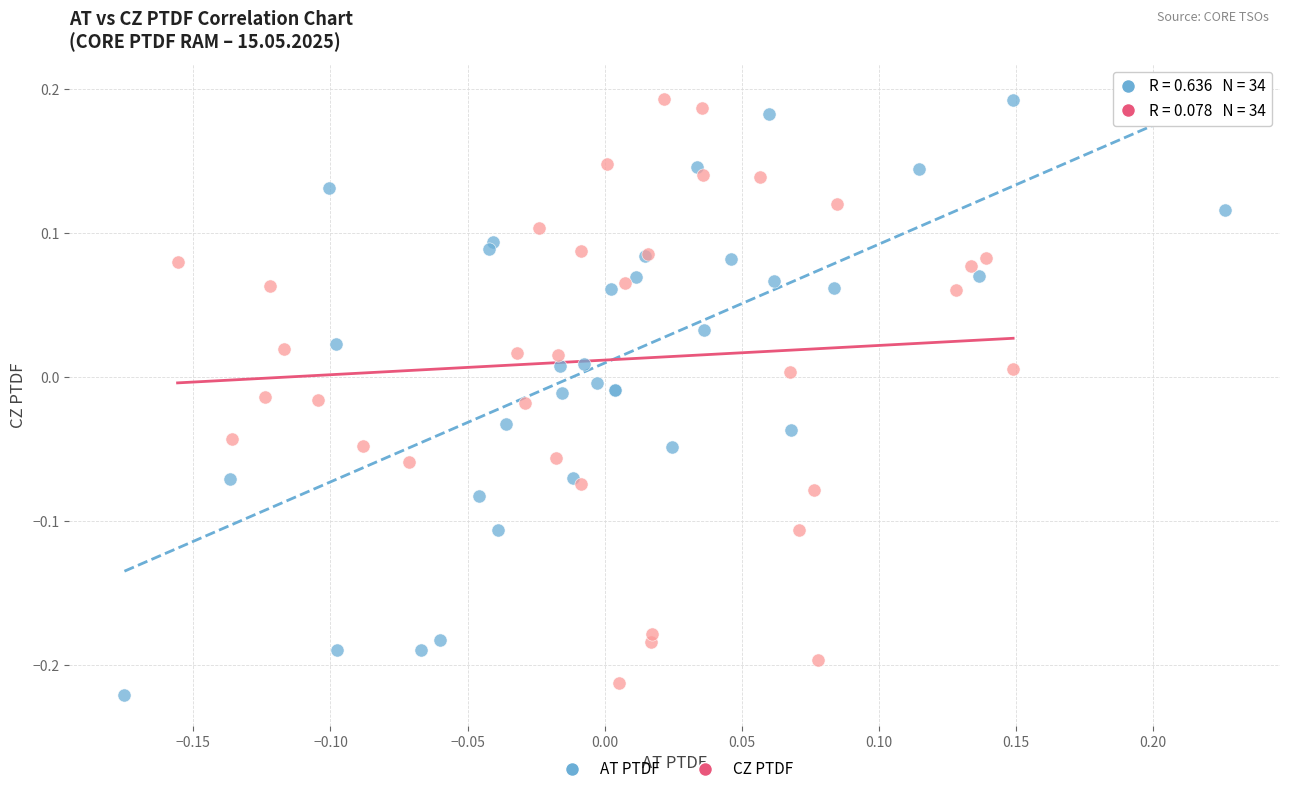

Which series has the largest Y range (max minus min)?

AT PTDF